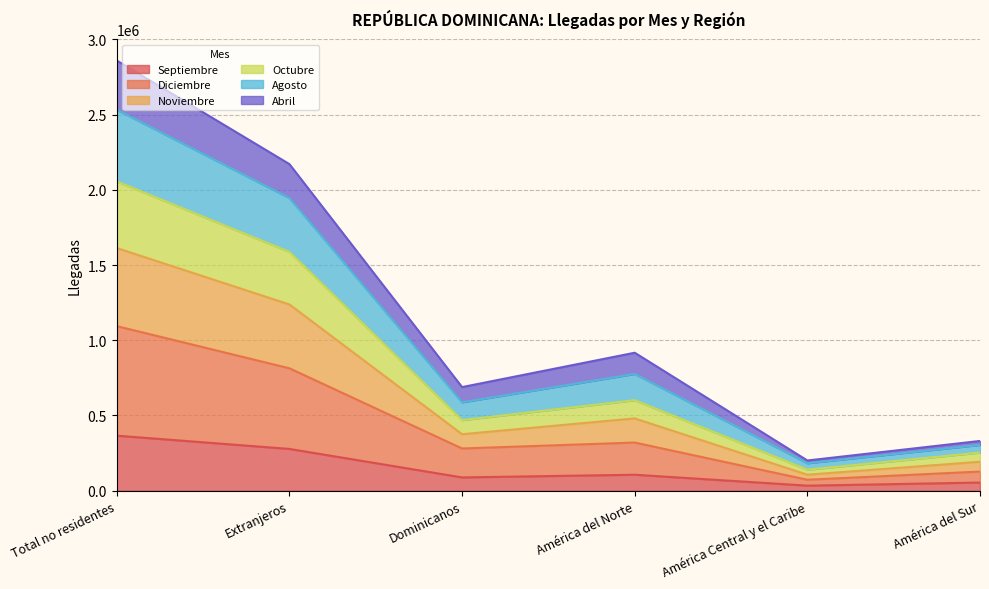

Which category has the highest value in the Septiembre series?

Total no residentes